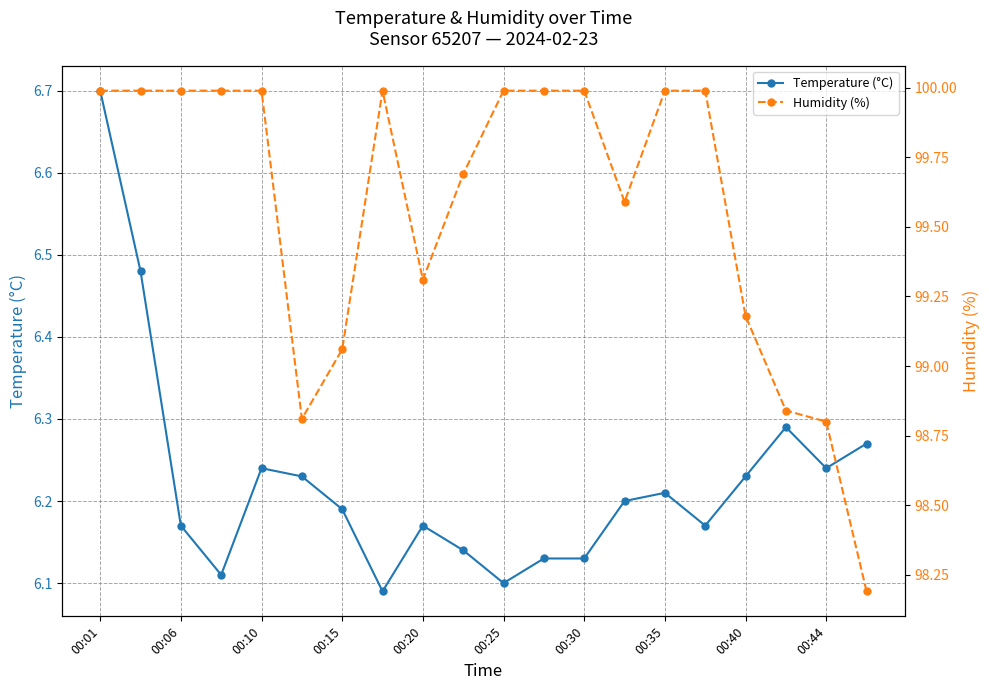

True or false: Temperature (°C) has a value of 6.2 at 15.

True